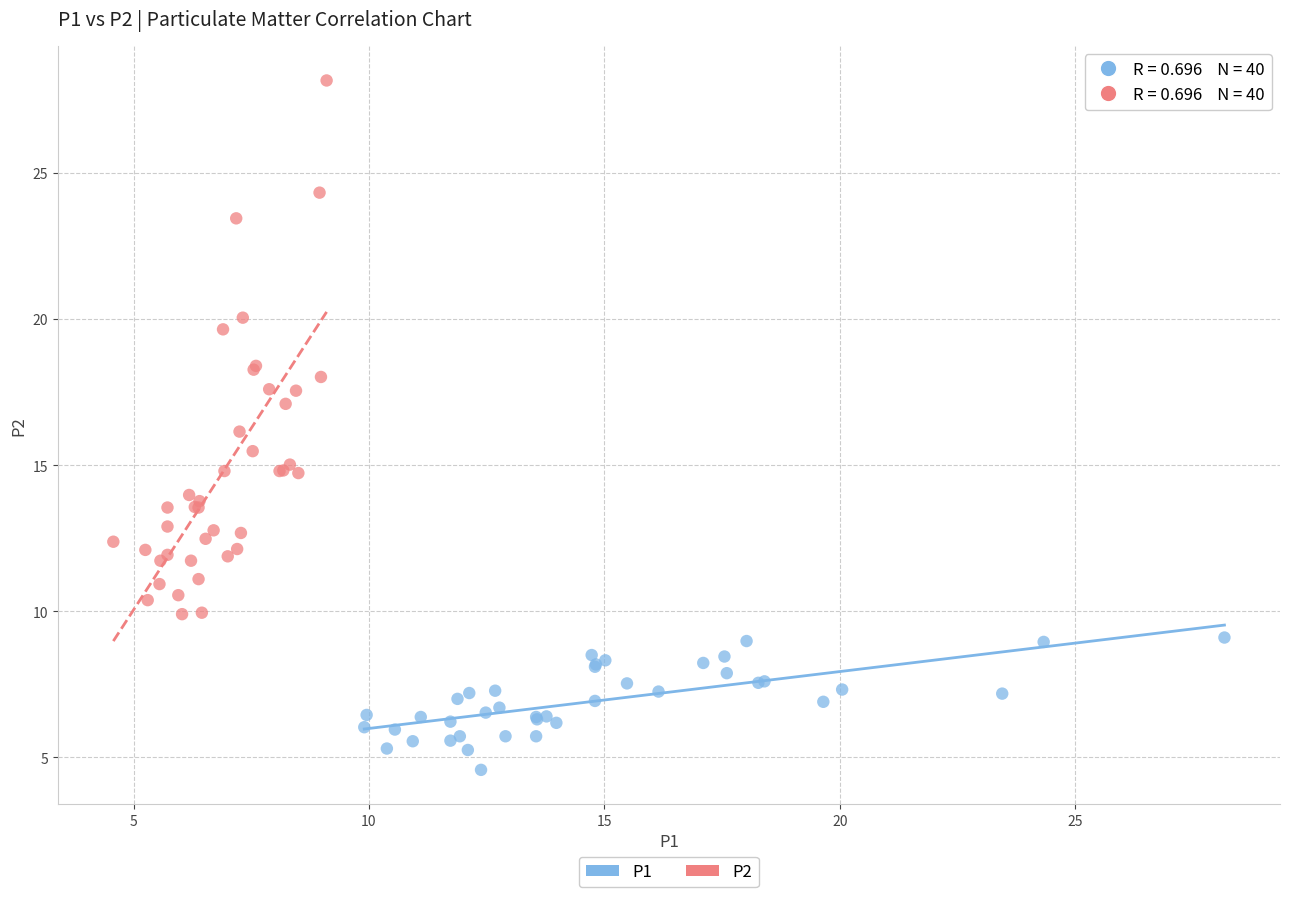

Which series contains the highest Y value?

P2